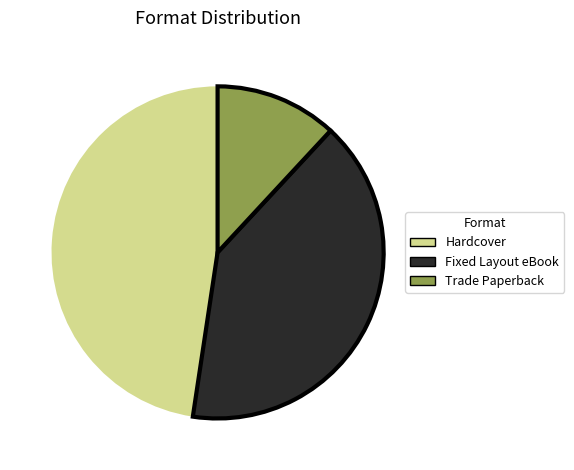

Do Hardcover and Fixed Layout eBook together represent more than half of the pie?

Yes